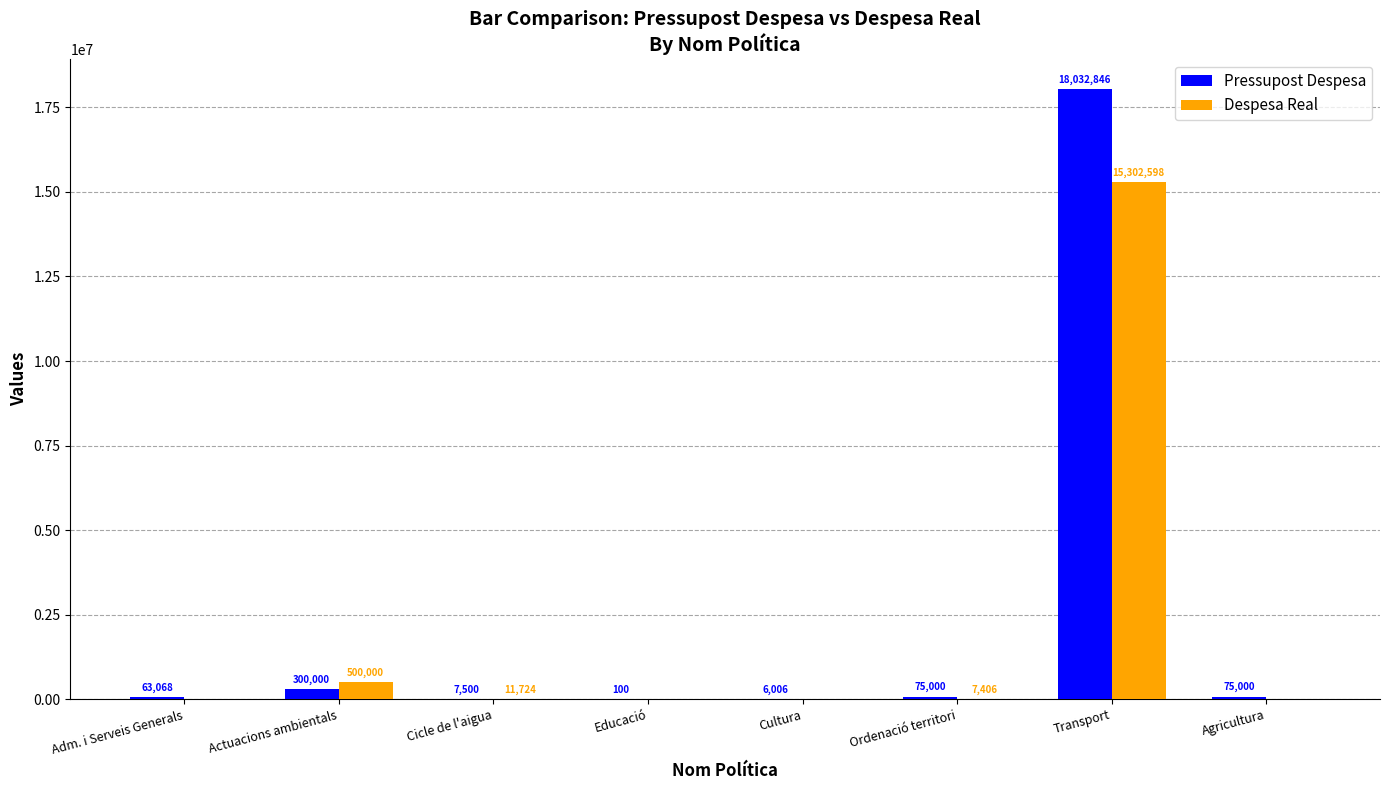

What is the spread (max minus min) of values at Ordenació territori?

67594.1